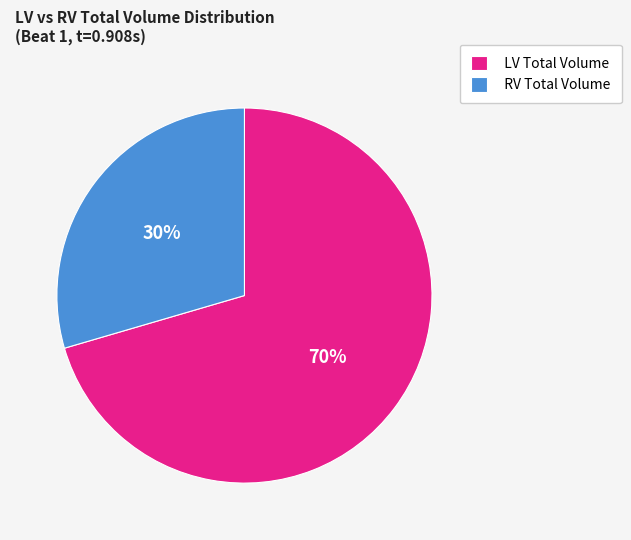

Rank the categories by value from highest to lowest.

LV Total Volume, RV Total Volume